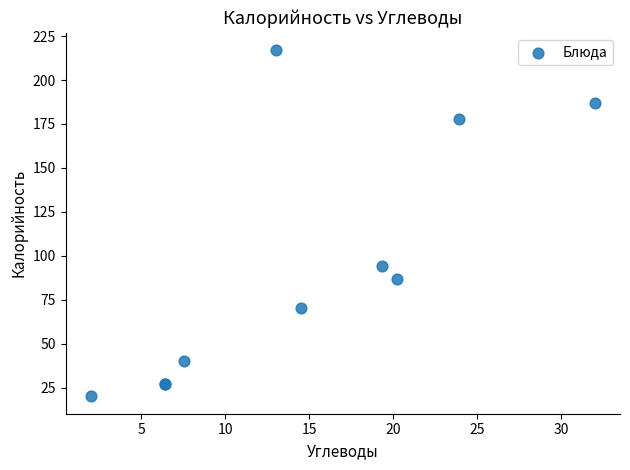

What Y value in the scatter plot is closest to 118?

94.0